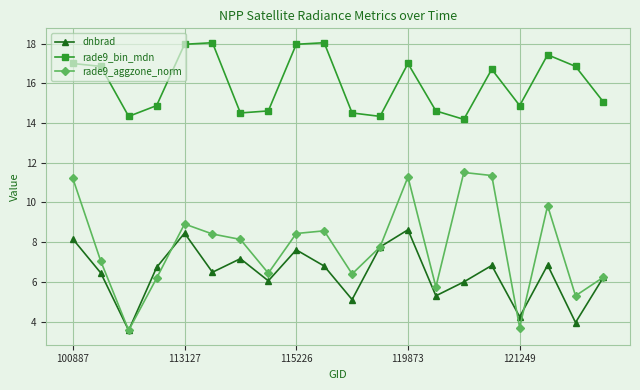

How many values in the rade9_aggzone_norm series are below 8?

10